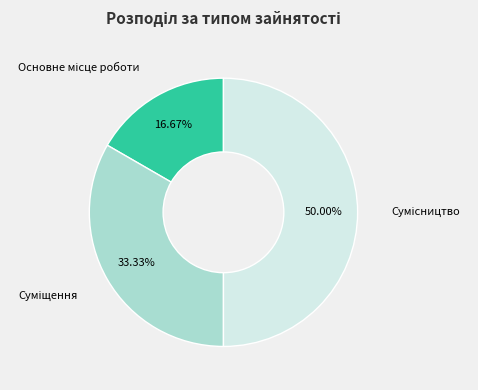

Between Сумісництво and Основне місце роботи, which is larger?

Сумісництво